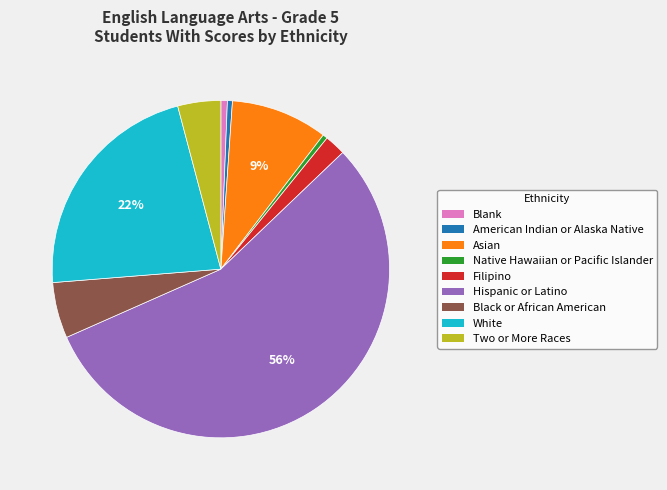

Between Hispanic or Latino and Asian, which is larger?

Hispanic or Latino